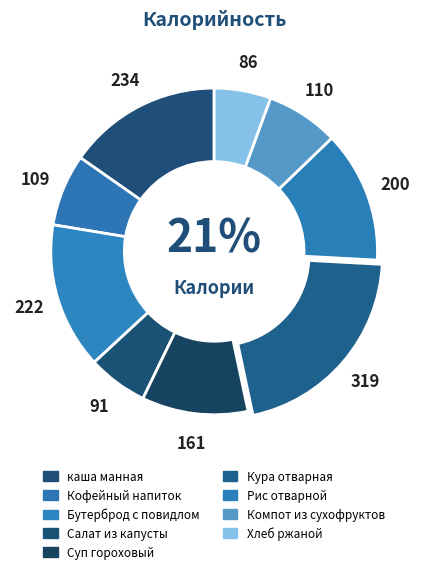

What portion of the pie excludes Кура отварная?

79.2%